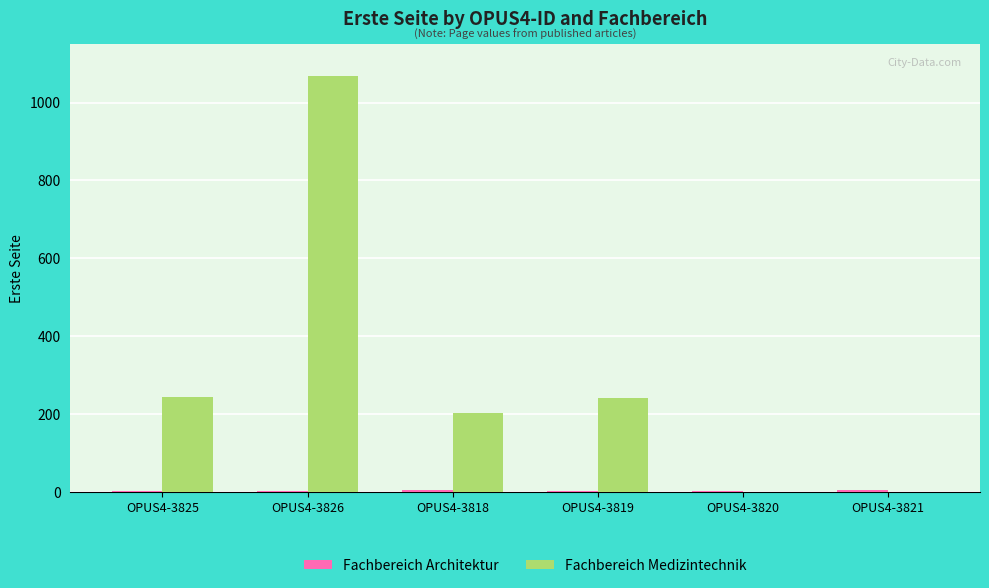

Which series has the largest total across all categories?

Fachbereich Medizintechnik